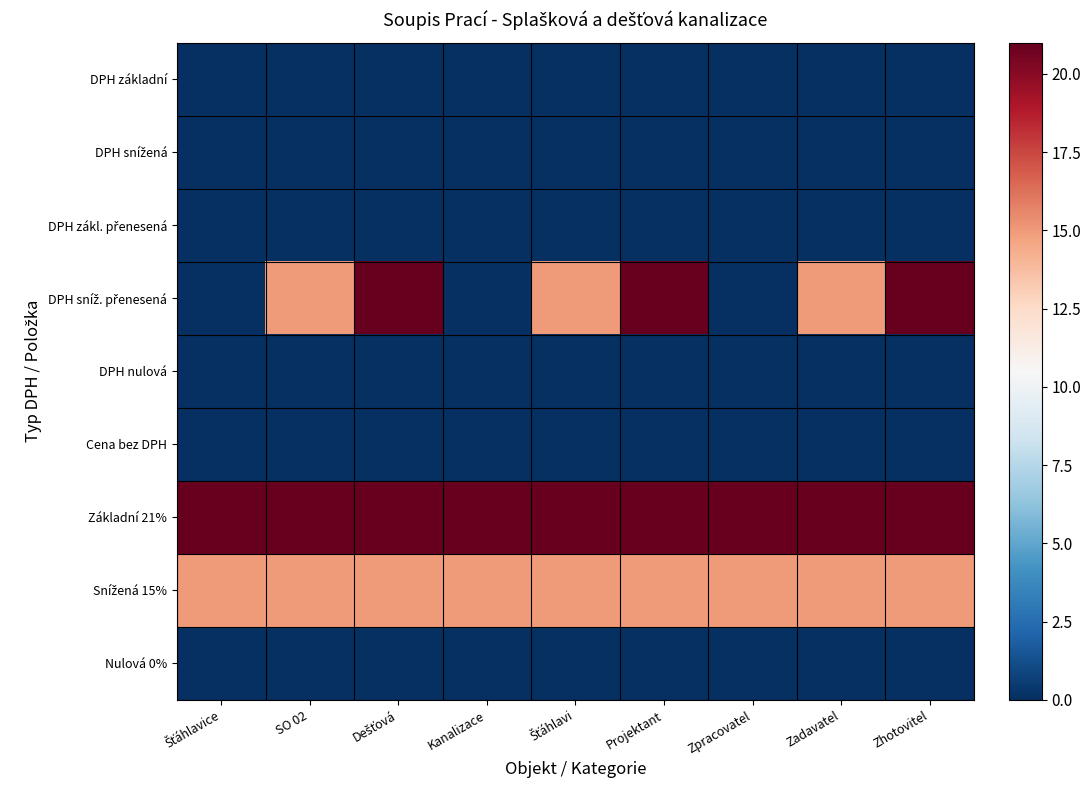

At which category is the sum across all series the highest?

Dešťová